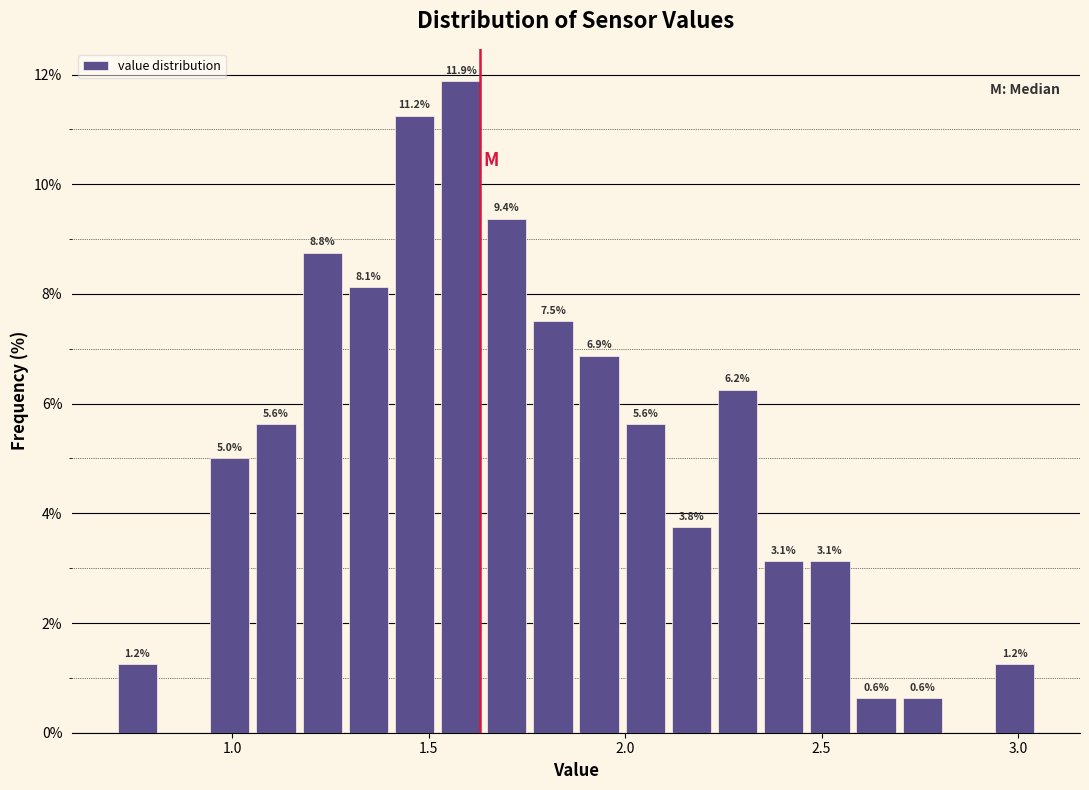

Read against the x-axis, roughly where is the centre of the tallest bar?

1.60